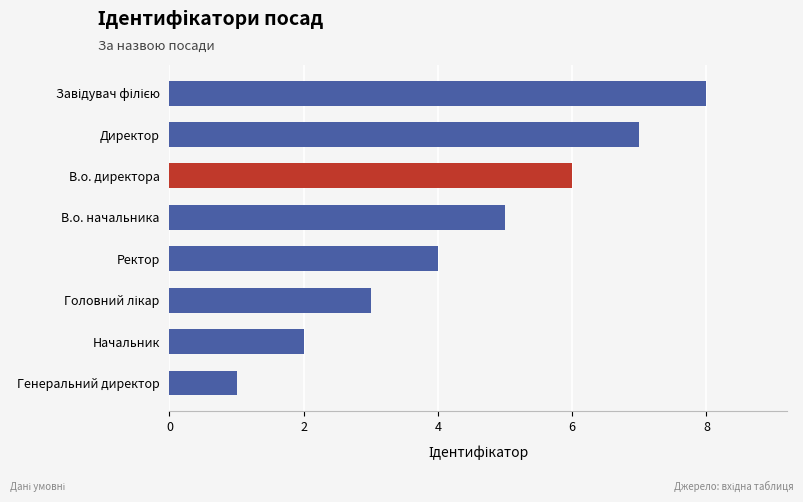

Read the value at Ректор.

4